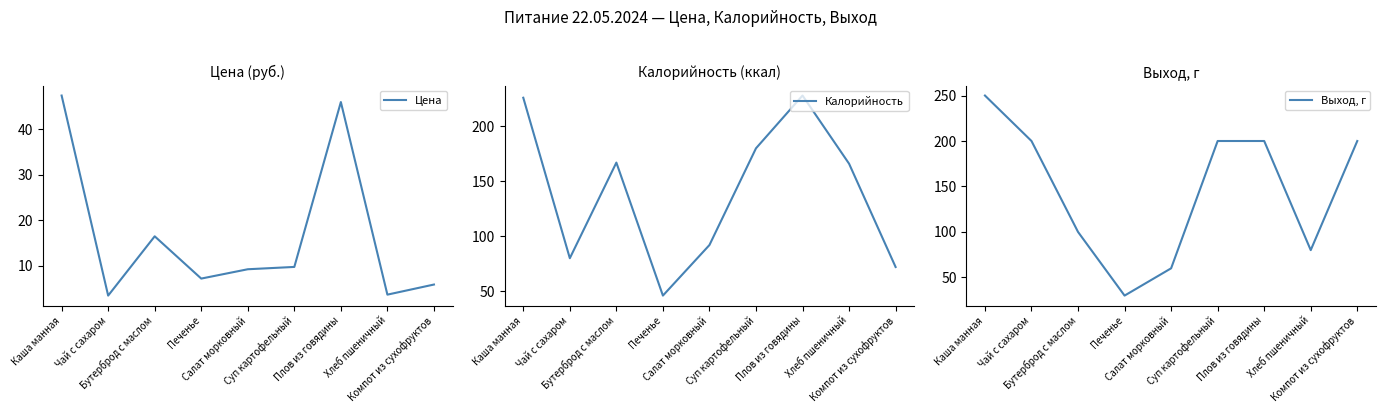

What is the difference between the second highest and minimum values in the Выход, г series?

170